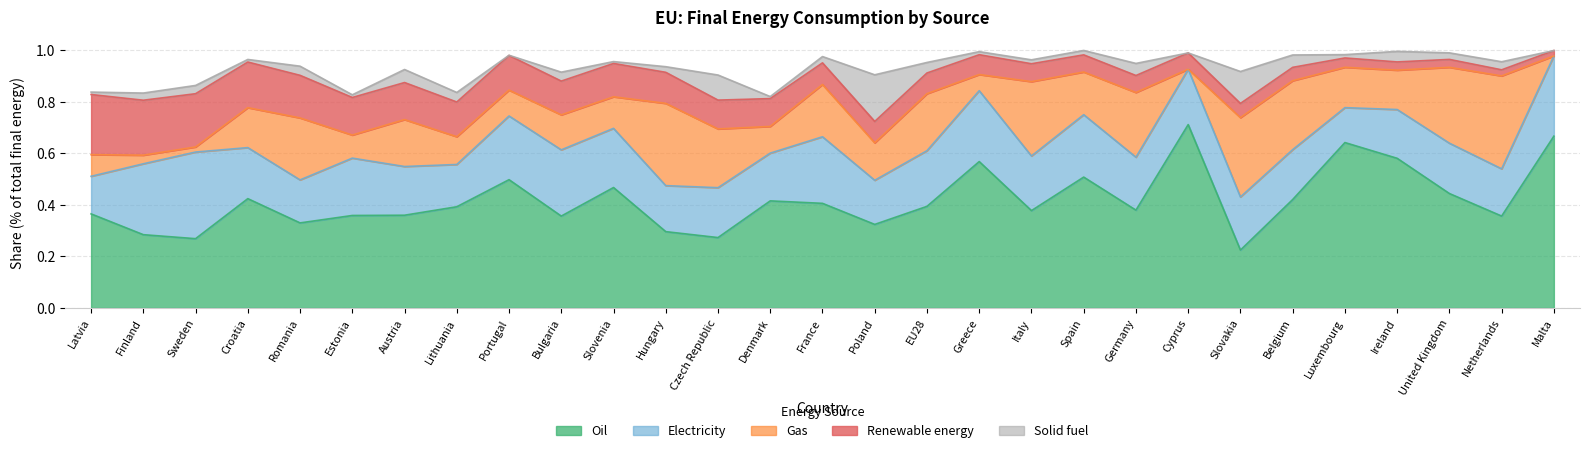

The value of Electricity at Lithuania is 0.2. True or false?

True